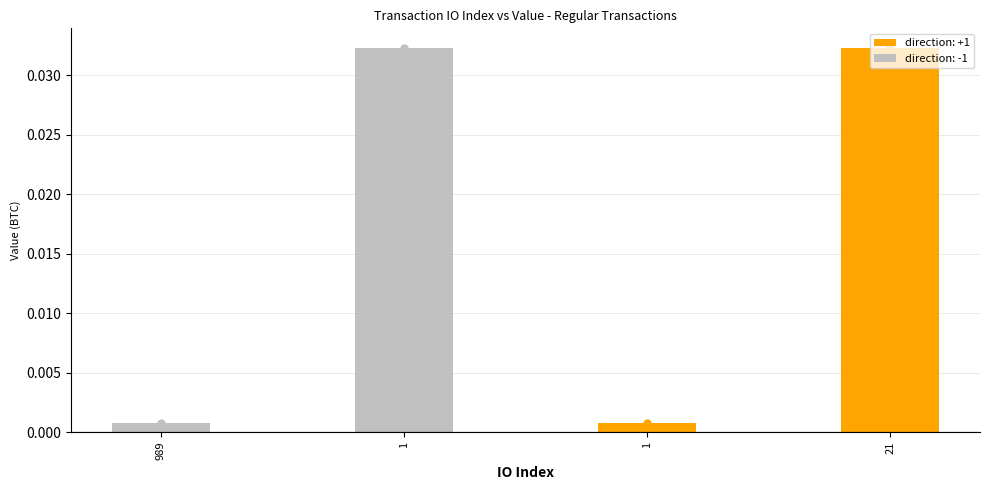

The chart shows a value of 0.0 at 21. True or false?

False